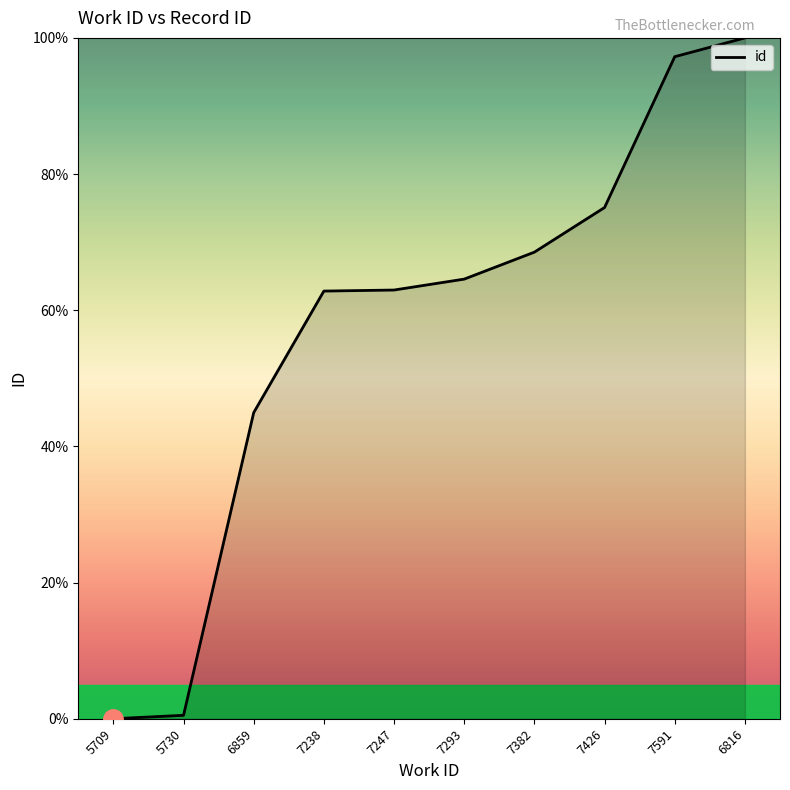

Which category has the highest value across all series?

6816